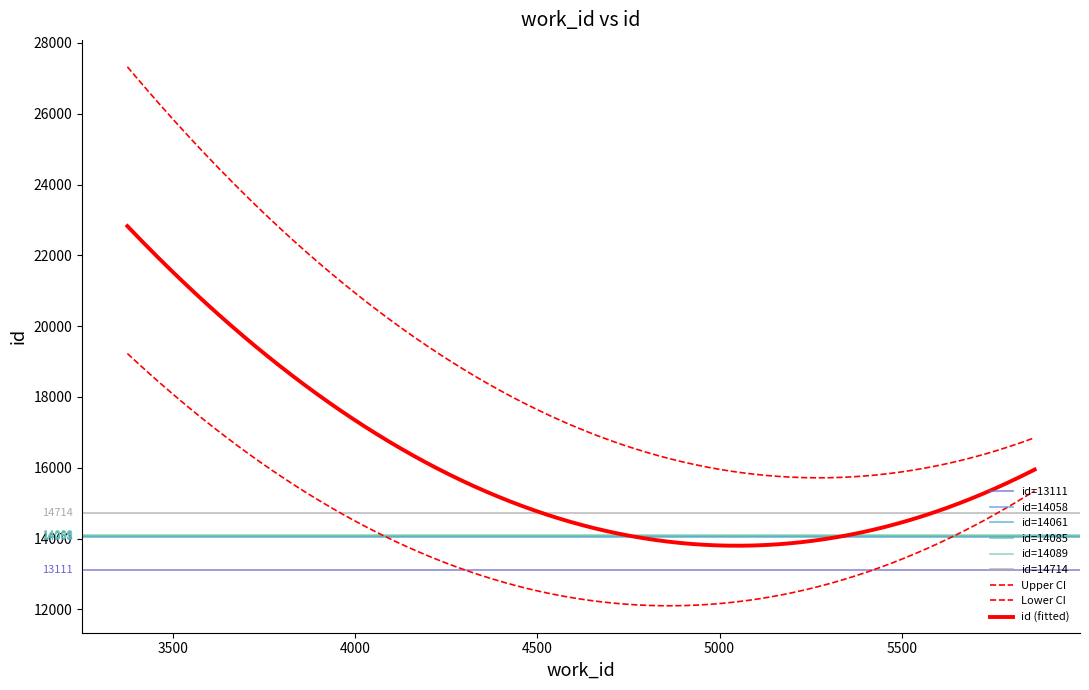

Reading left to right, what are all the values shown in this chart?

13111	13673	14058	14060	14061	14085	14089	14714	15598	22889